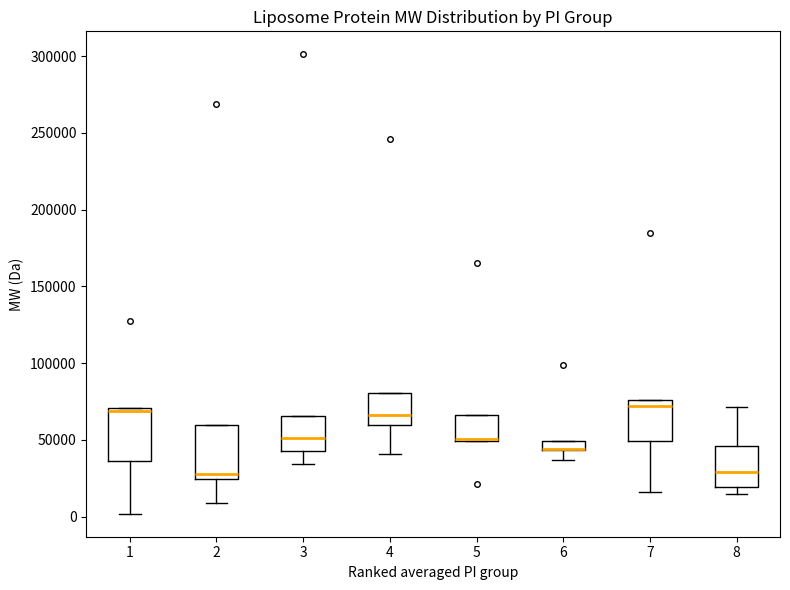

Where does the median line of the box at x = 4 sit on the y-axis? The values are not printed on the chart, so give them approximately, as read against the axis.

65000